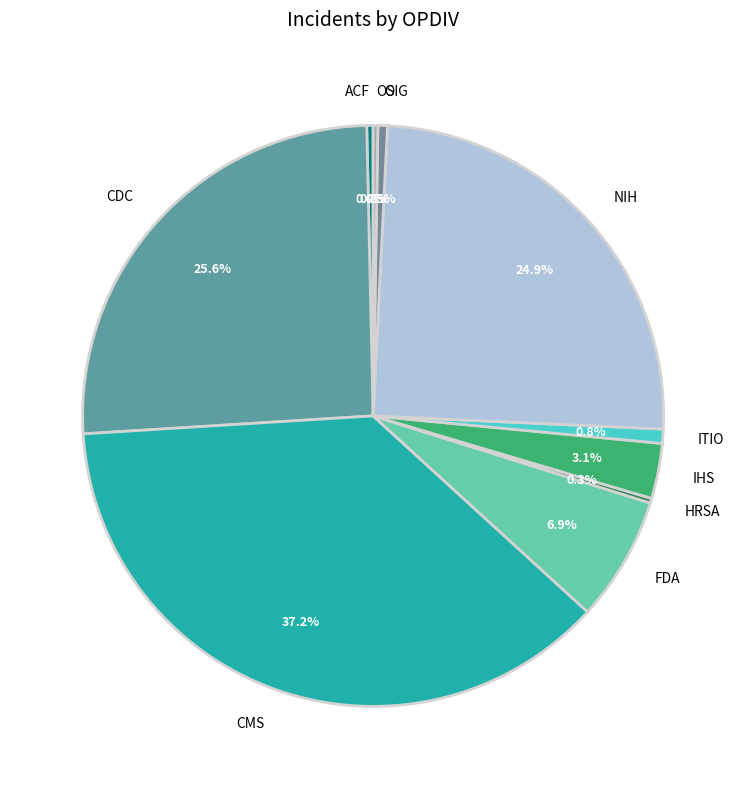

Combined, do ITIO and ACF account for over 50%?

No